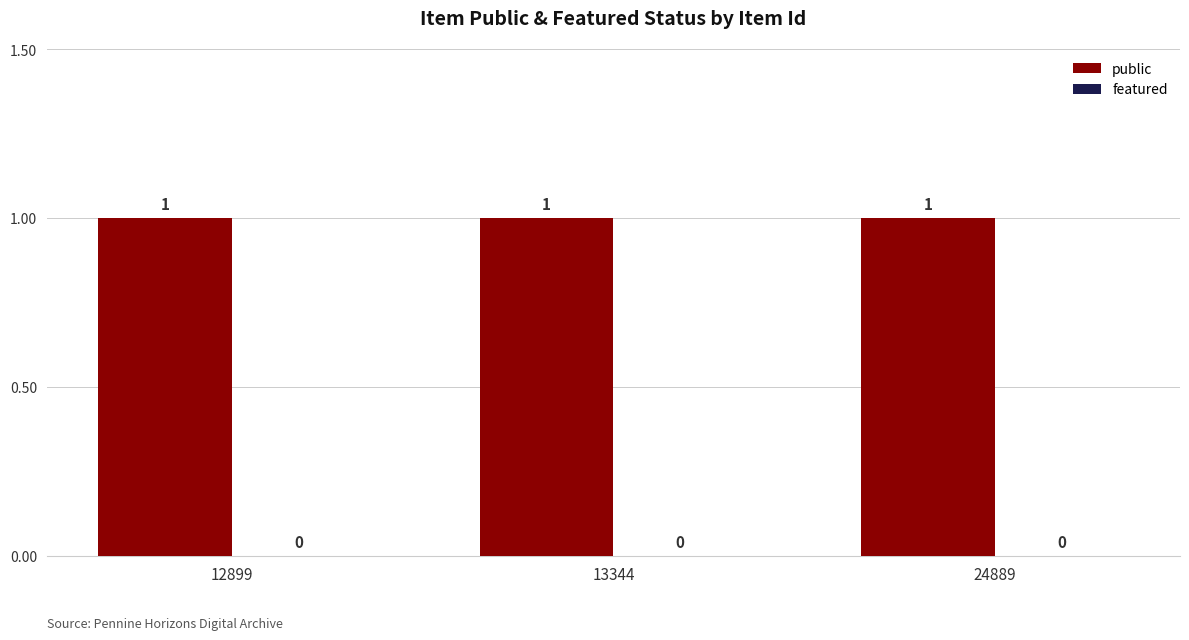

Reading left to right, what are all the values shown in this chart?

public: 1	1	1
featured: 0	0	0